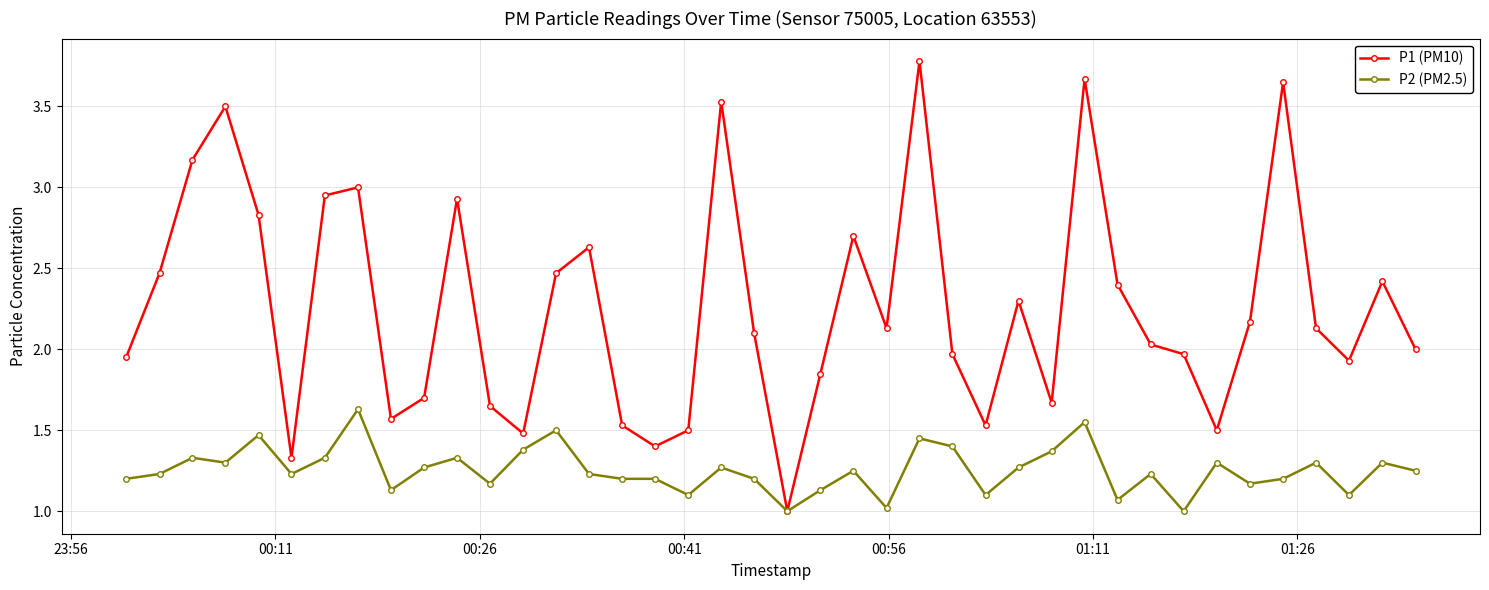

Which series has the largest range (max minus min)?

P1 (PM10)